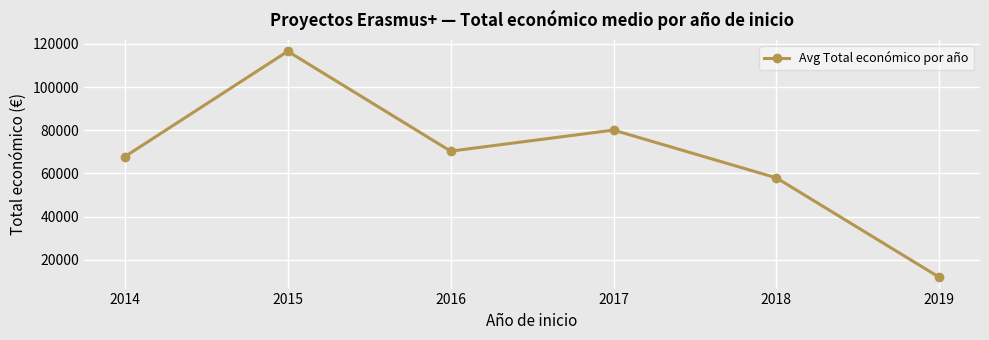

True or false: the data shows 119949.5 at 2017.

False